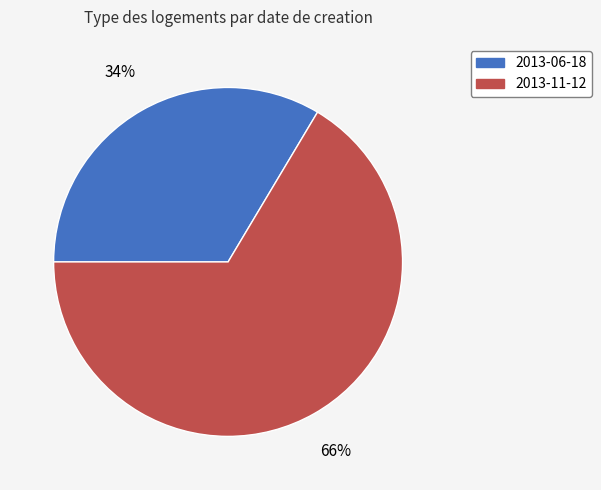

Count the number of slices in the pie.

2